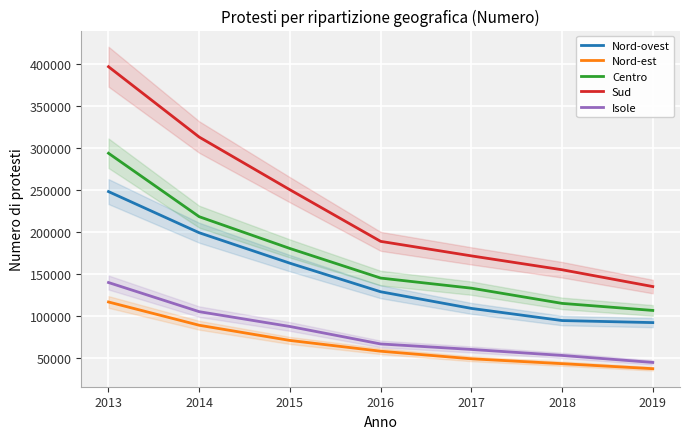

True or false: Nord-est and Isole intersect in this chart.

False